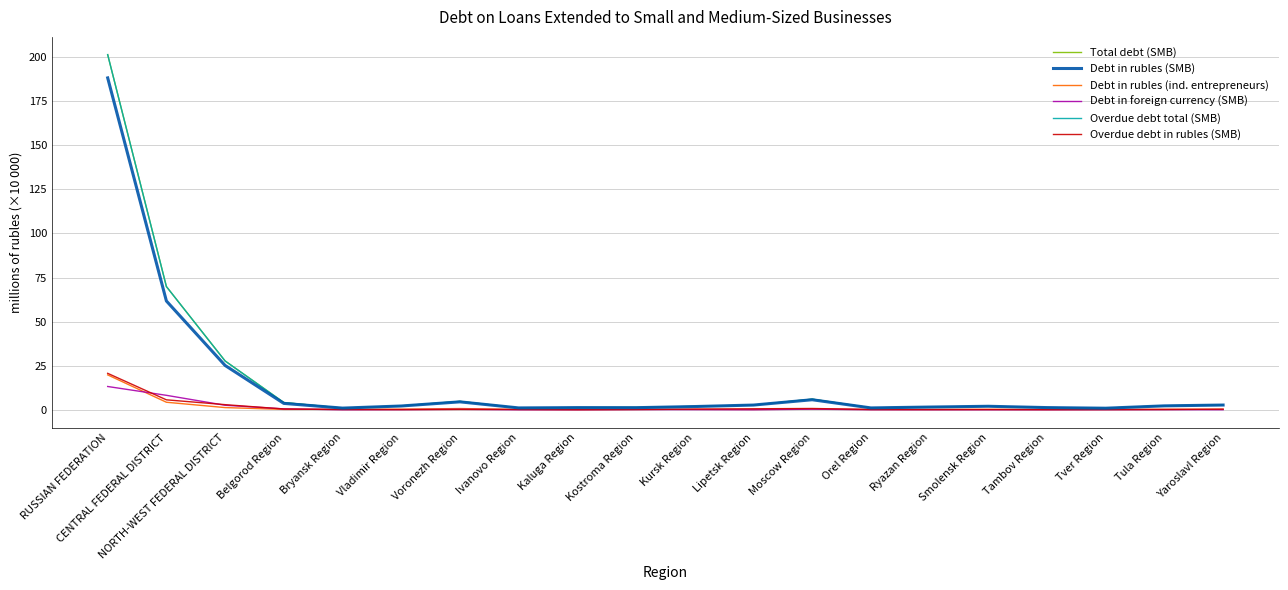

Reading left to right, extract all data points from this chart.

Total debt (SMB): 201.4	69.9	27.7	4.1	0.9	2.2	4.7	1.0	1.2	1.3	1.9	2.7	6.0	1.1	1.5	2.0	1.2	0.9	2.3	2.7
Debt in rubles (SMB): 188.2	61.7	25.1	3.6	0.9	2.1	4.5	1.0	1.2	1.2	1.8	2.7	5.7	1.0	1.5	2.0	1.2	0.9	2.2	2.7
Debt in rubles (ind. entrepreneurs): 19.8	4.3	1.2	0.2	0.3	0.3	0.7	0.2	0.1	0.3	0.2	0.2	0.4	0.1	0.2	0.2	0.1	0.1	0.3	0.3
Debt in foreign currency (SMB): 13.2	8.2	2.5	0.5	0.0	0.1	0.3	0.0	0.0	0.1	0.1	0.0	0.3	0.0	0.0	0.0	0.0	0.0	0.1	0.0
Overdue debt total (SMB): 201.4	69.9	27.7	4.1	0.9	2.2	4.7	1.0	1.2	1.3	1.9	2.7	6.0	1.1	1.5	2.0	1.2	0.9	2.3	2.7
Overdue debt in rubles (SMB): 20.7	5.6	2.9	0.4	0.1	0.1	0.2	0.2	0.0	0.1	0.4	0.6	0.7	0.2	0.1	0.1	0.1	0.1	0.1	0.3